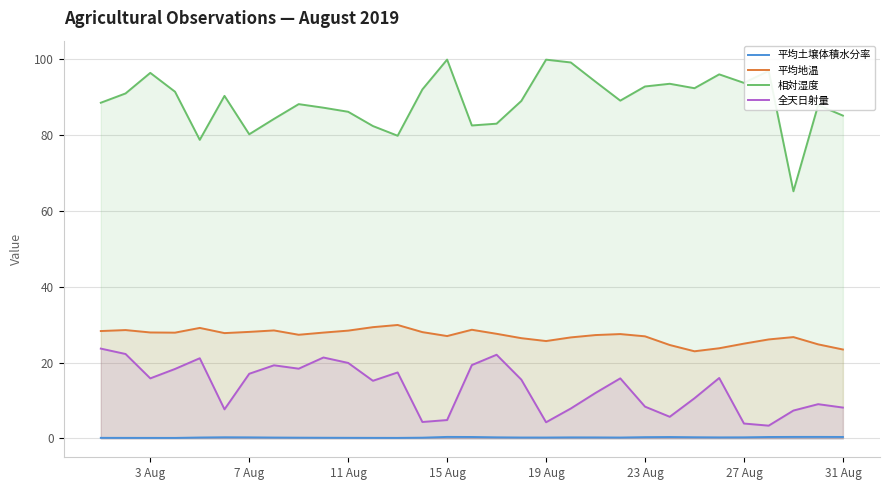

True or false: 平均地温 and 全天日射量 intersect in this chart.

False